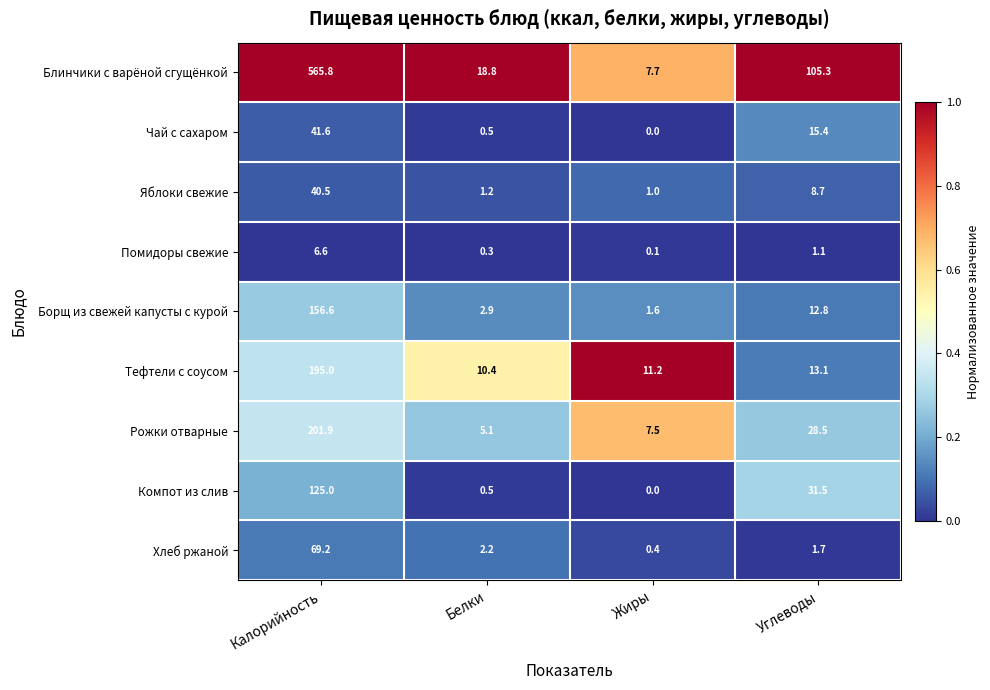

At Углеводы, list the series in order from largest to smallest.

Блинчики с варёной сгущёнкой, Компот из слив, Рожки отварные, Чай с сахаром, Тефтели с соусом, Борщ из свежей капусты с курой, Яблоки свежие, Хлеб ржаной, Помидоры свежие